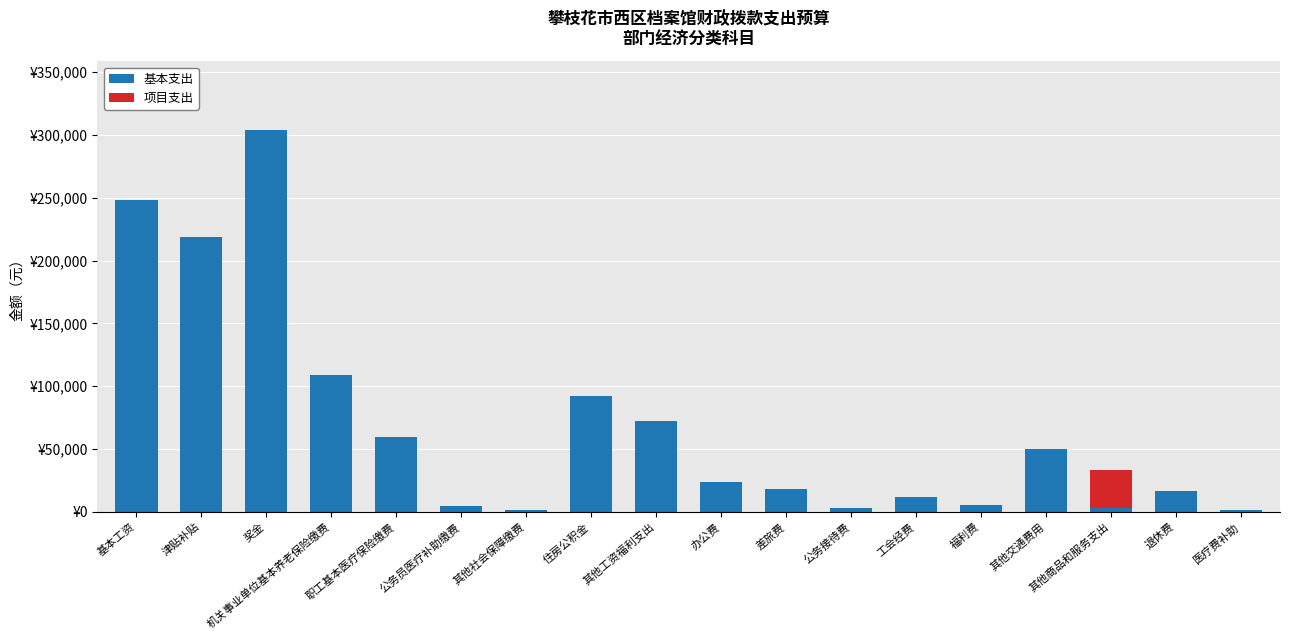

Are the bars grouped side by side (vs. stacked)?

No